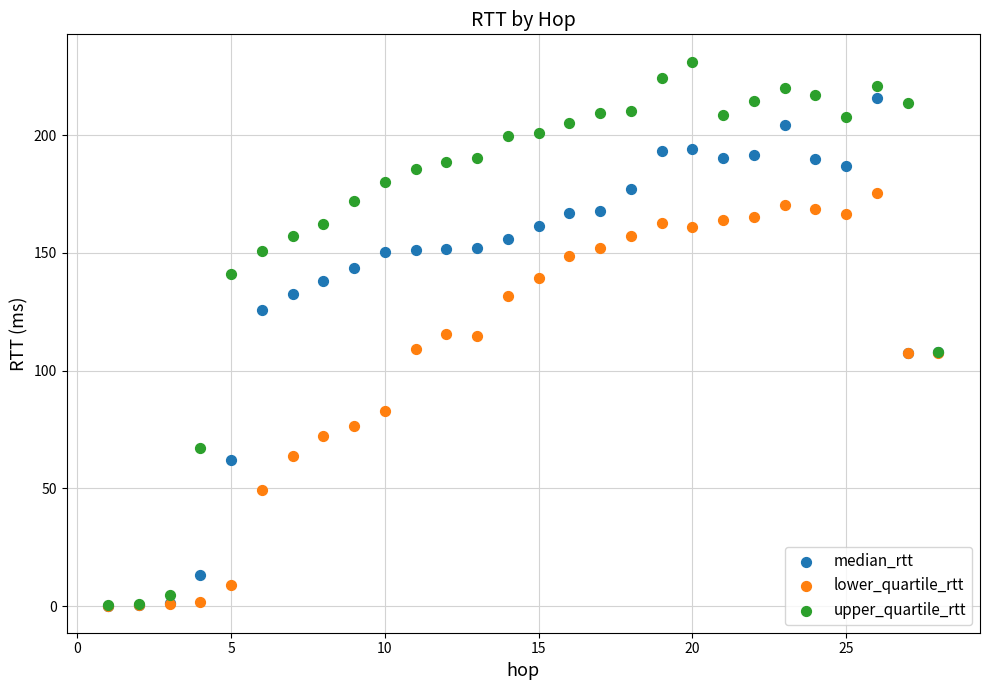

What are all the series names shown in the legend?

median_rtt, lower_quartile_rtt, upper_quartile_rtt